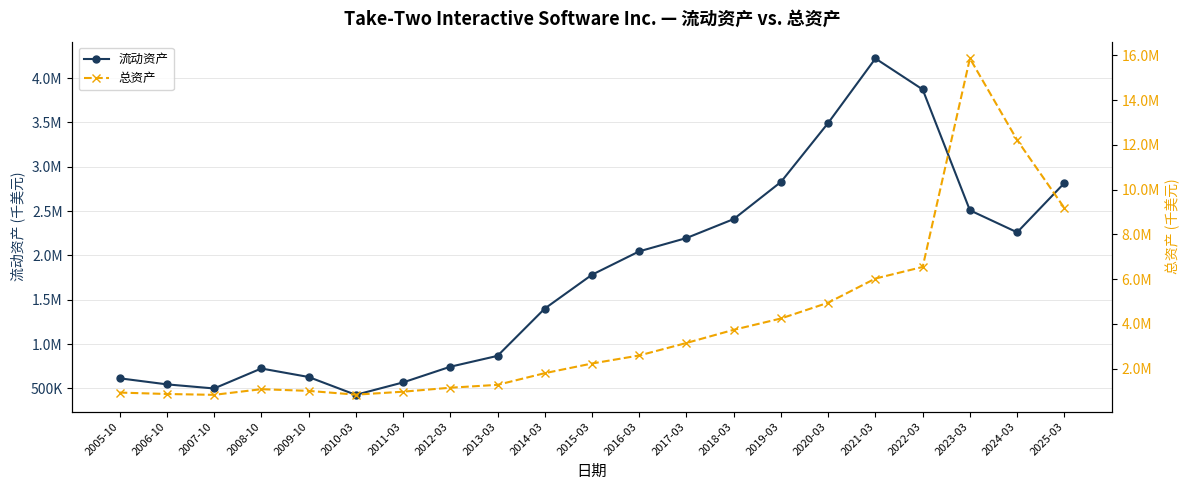

What is the highest value of the 总资产 series?

15862100